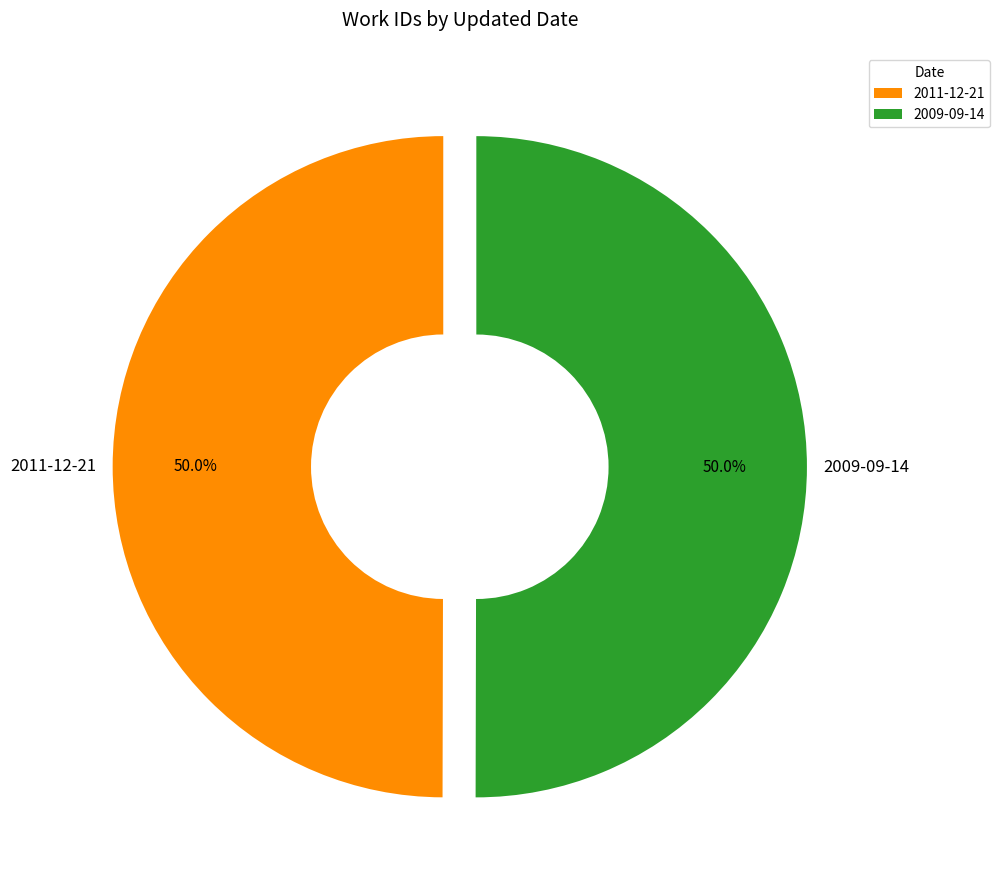

What percentage is the 2011-12-21 slice, to the nearest percent?

50%